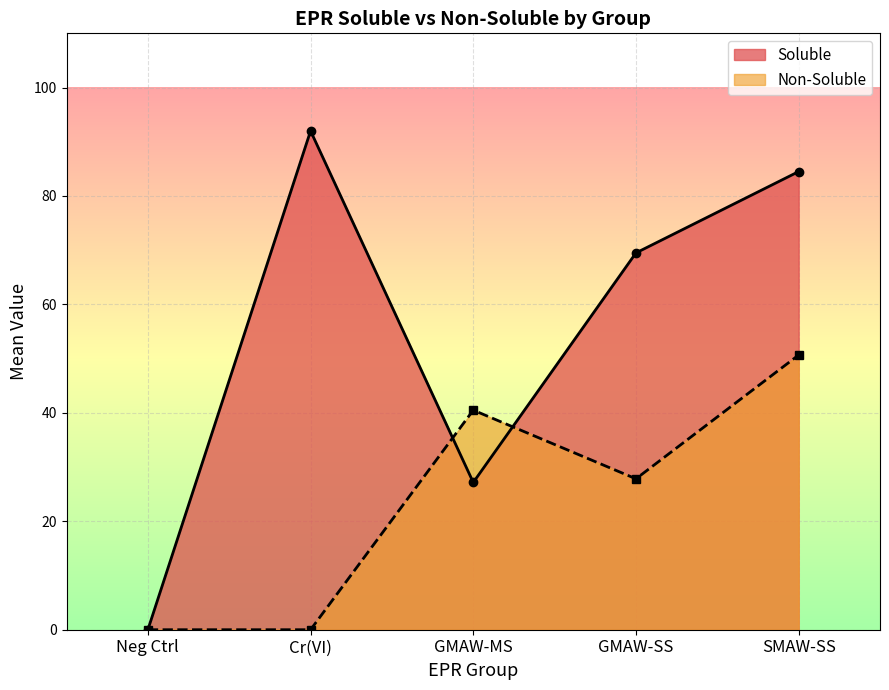

Count the number of data series in this chart.

2